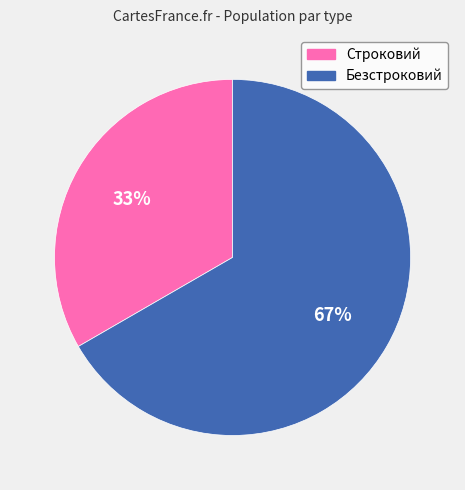

To the nearest percent, what percentage of the pie is Строковий?

33%